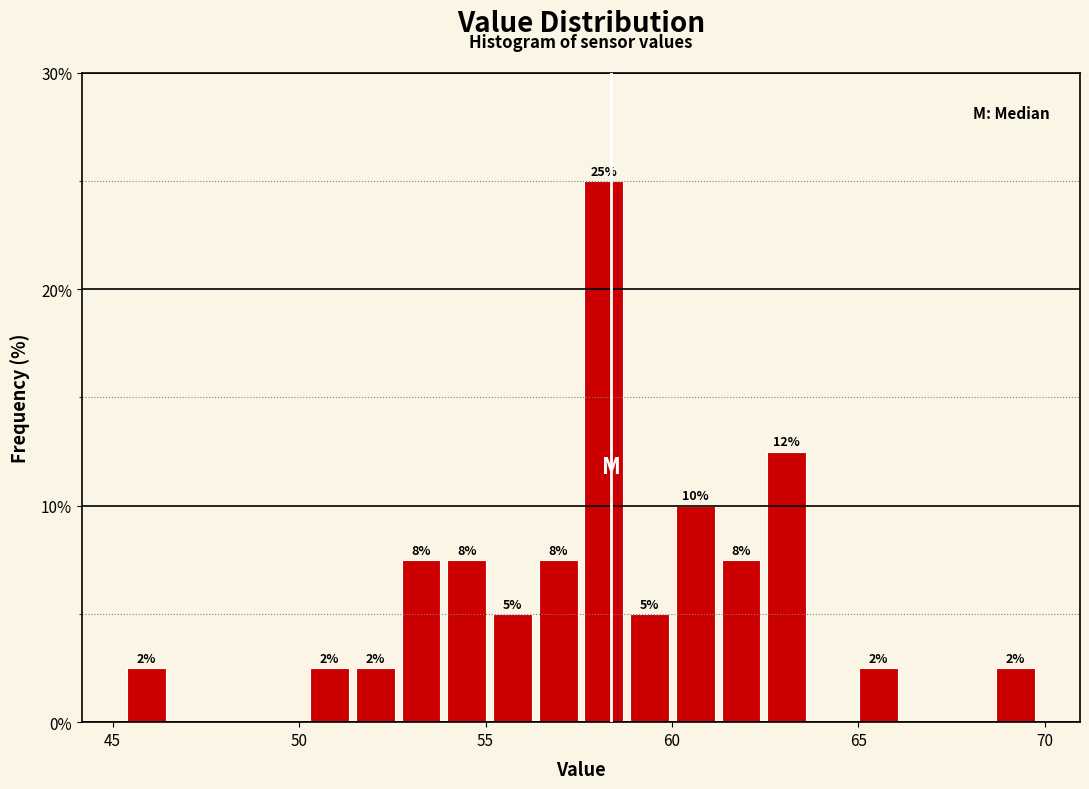

Read against the x-axis, roughly where is the centre of the tallest bar?

58.0